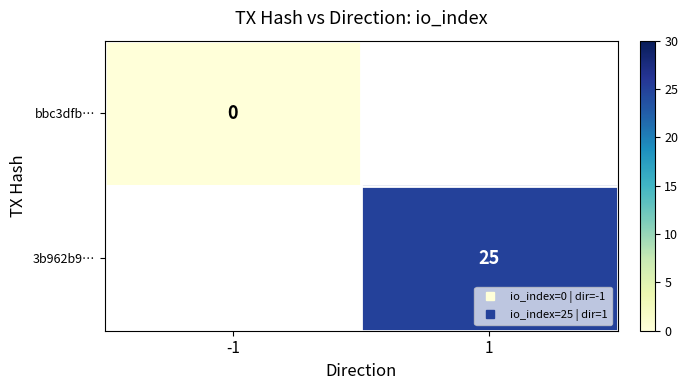

The value of bbc3dfb… at -1 is 0.0. True or false?

True